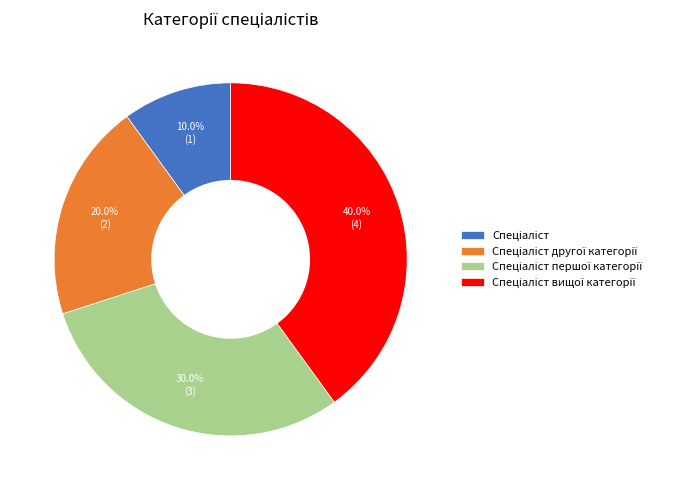

Does any single category account for the majority?

No